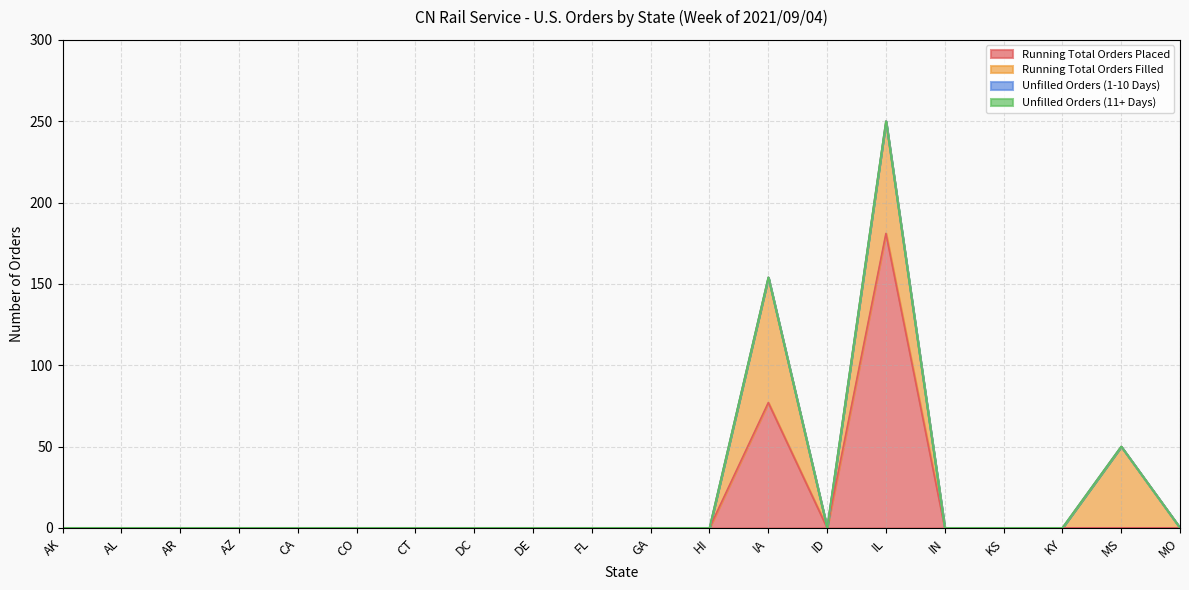

How many categories are shown in the chart?

20